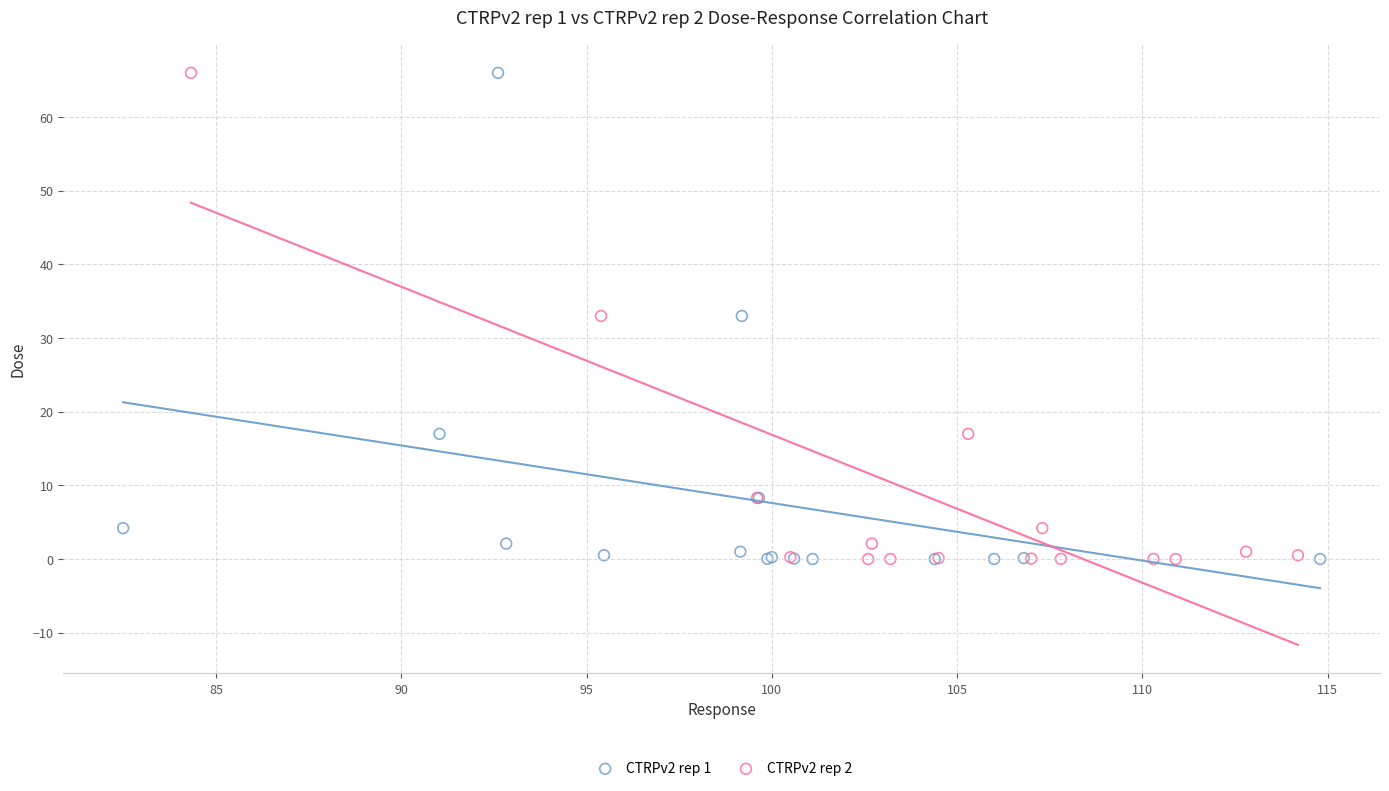

What are all the series names shown in the legend?

CTRPv2 rep 1, CTRPv2 rep 2